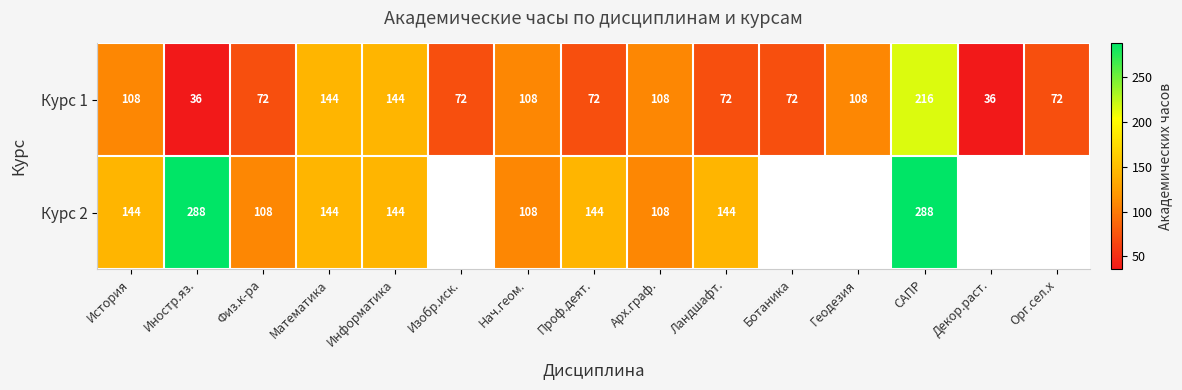

Is it true that Курс 2 equals 45.7 at Нач.геом.?

False